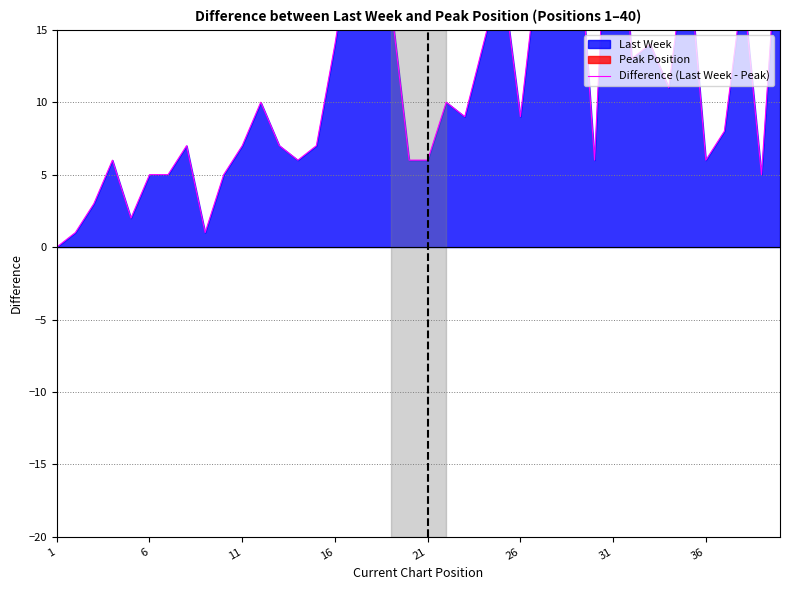

Reading left to right, transcribe all the data shown in this chart.

0	1	3	6	2	5	5	7	1	5	7	10	7	6	7	14	22	16	17	6	6	10	9	14	19	9	20	17	24	6	33	13	14	11	21	6	8	18	5	24